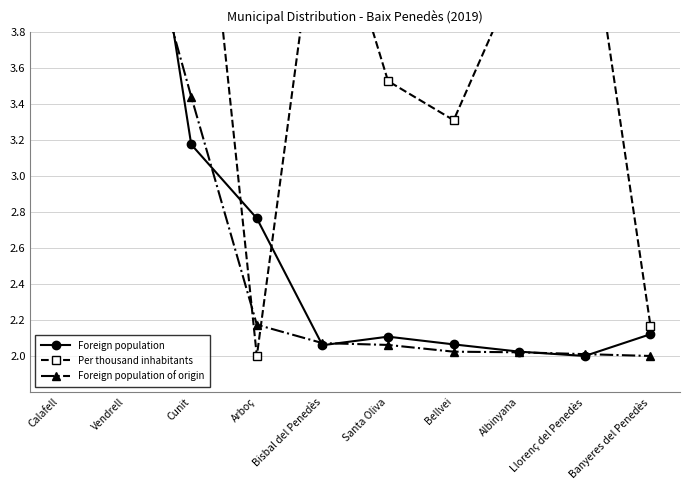

At Llorenç del Penedès, list the series in order from smallest to largest.

Foreign population, Foreign population of origin, Per thousand inhabitants